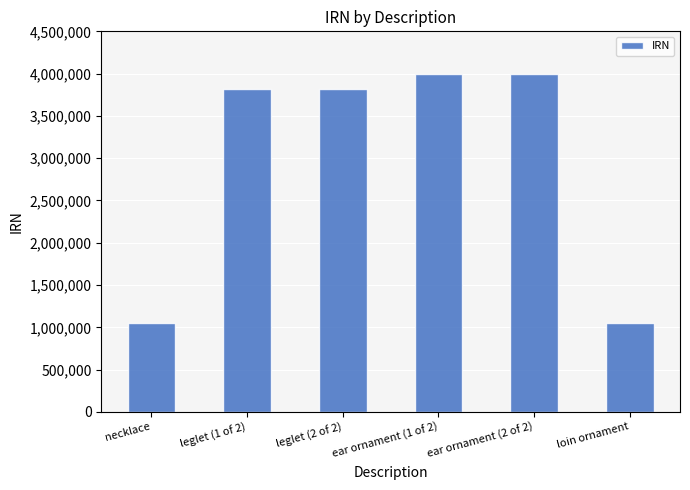

What is the minimum value shown in the chart?

1051986